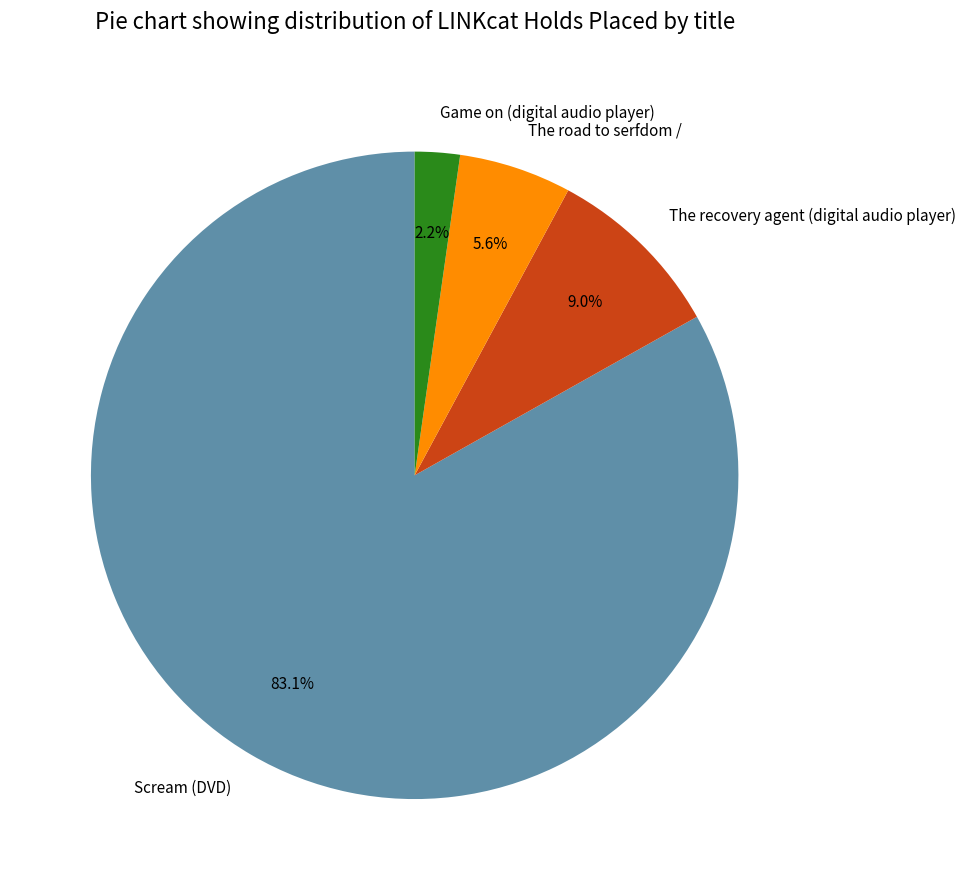

What percentage do The road to serfdom / and The recovery agent (digital audio player) together represent?

14.6%